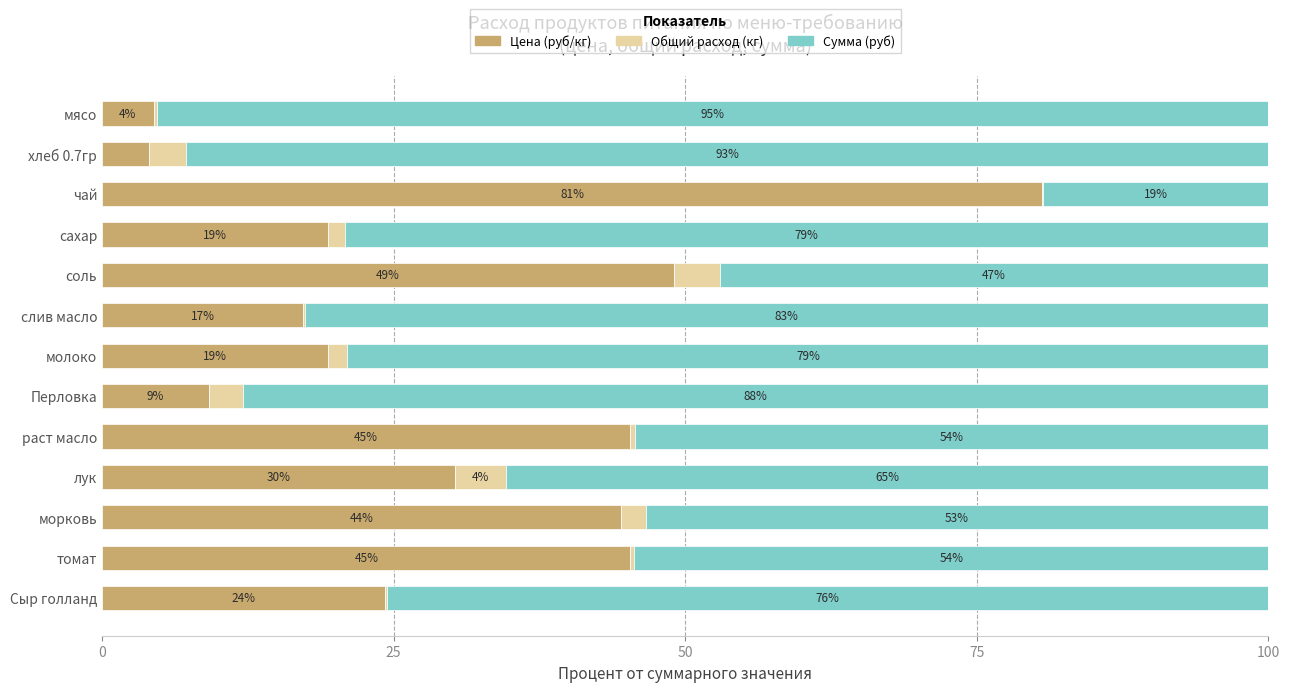

What position from the left is сахар?

4